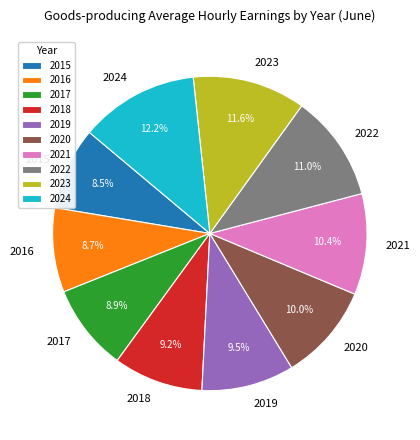

How much of the chart is everything except 2018?

90.8%